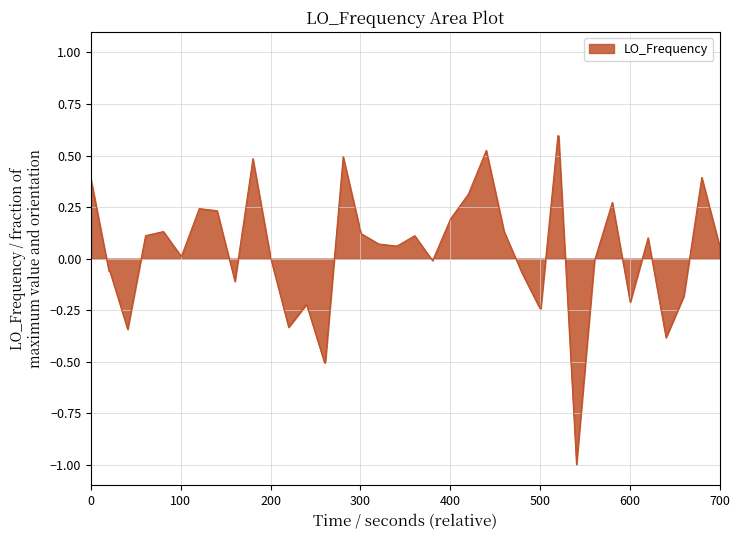

What is the difference between the maximum and minimum values?

1.6